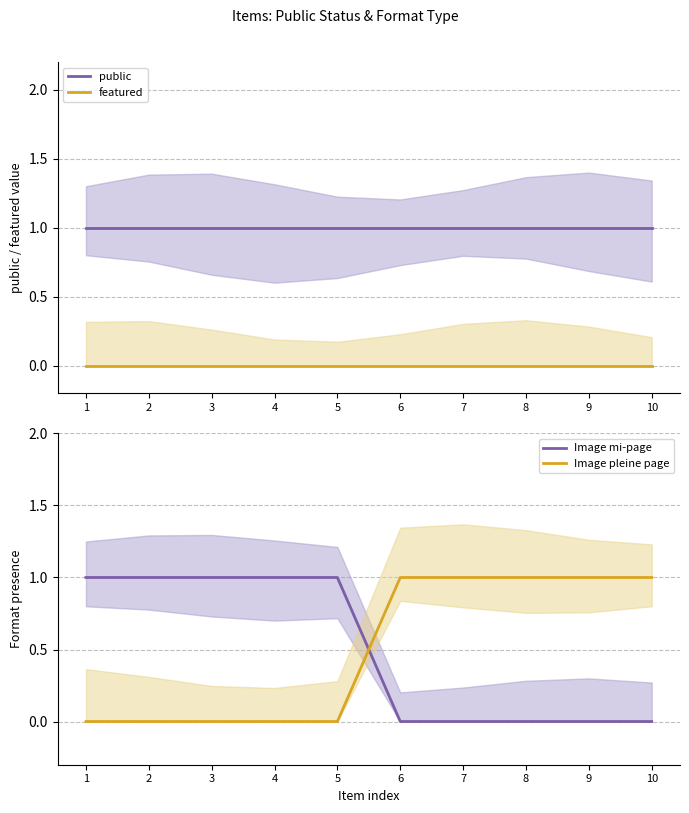

What is the value of the Image mi-page point at the 4th from the left?

1